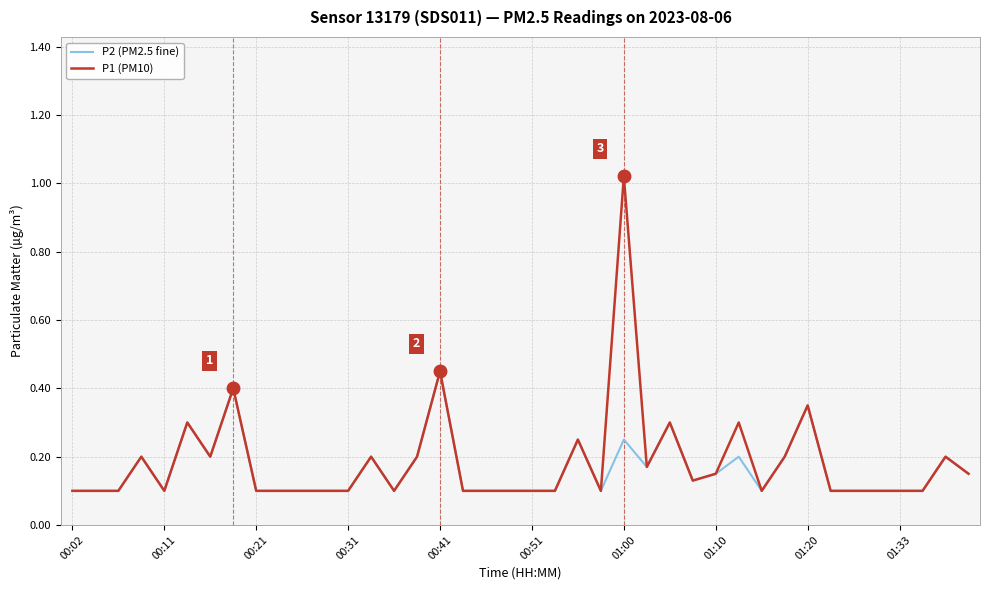

Rank the series by their maximum value, from highest to lowest.

P1 (PM10), P2 (PM2.5 fine)